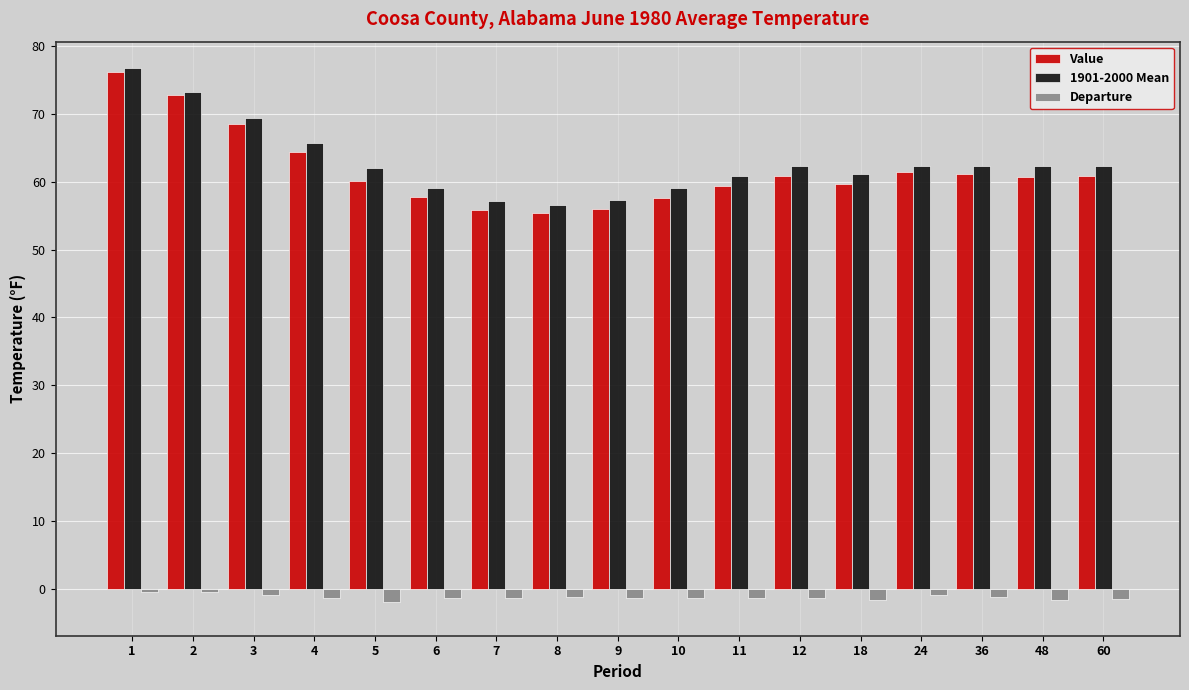

What is the difference between the second highest and second lowest values in the Value series?

17.0